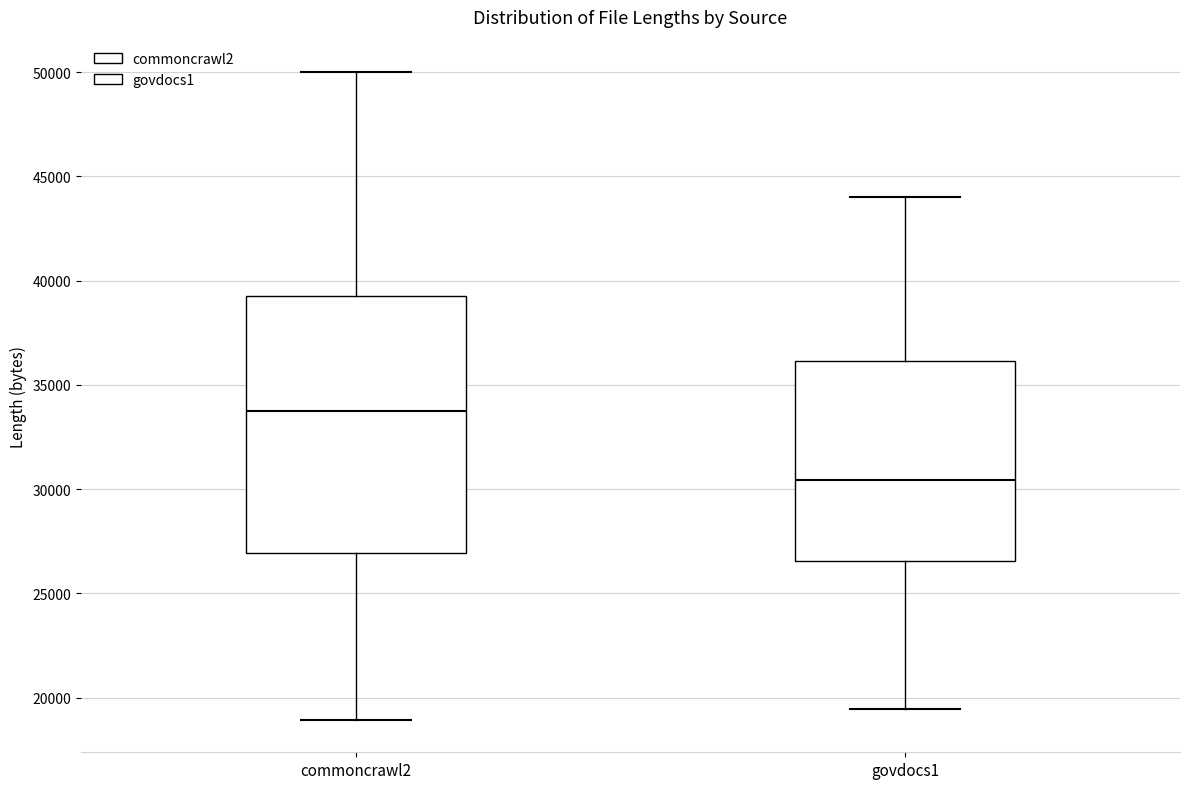

Which box has the lowest median line?

govdocs1